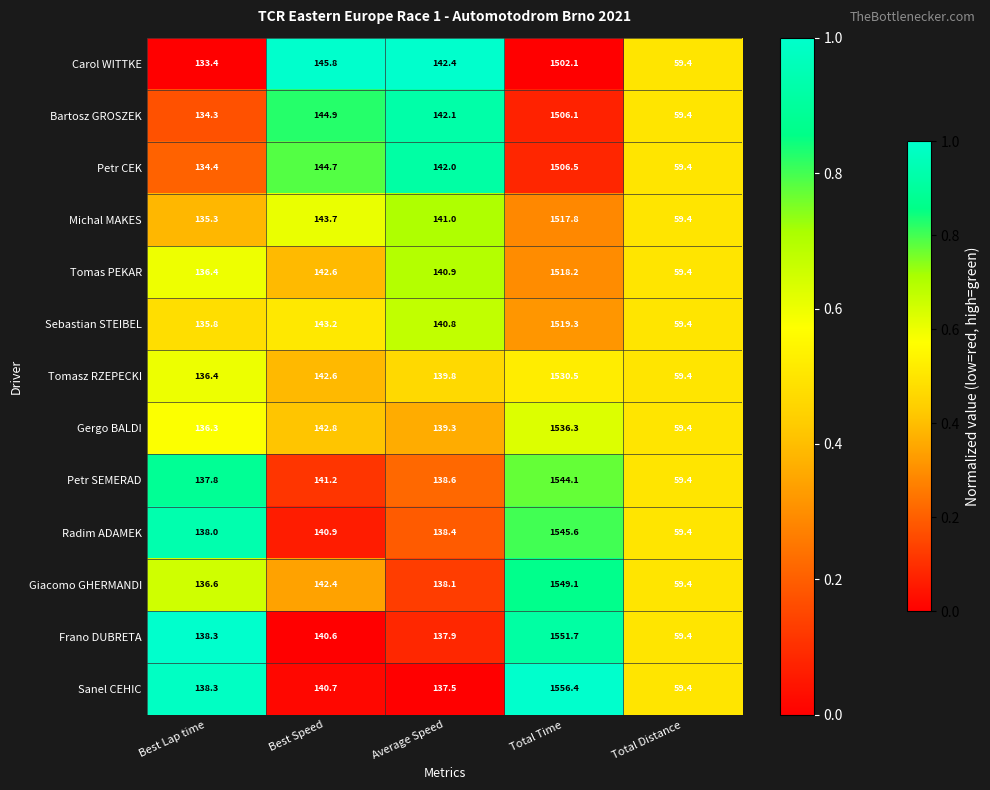

At which label is Carol WITTKE closest to 780?

Best Speed